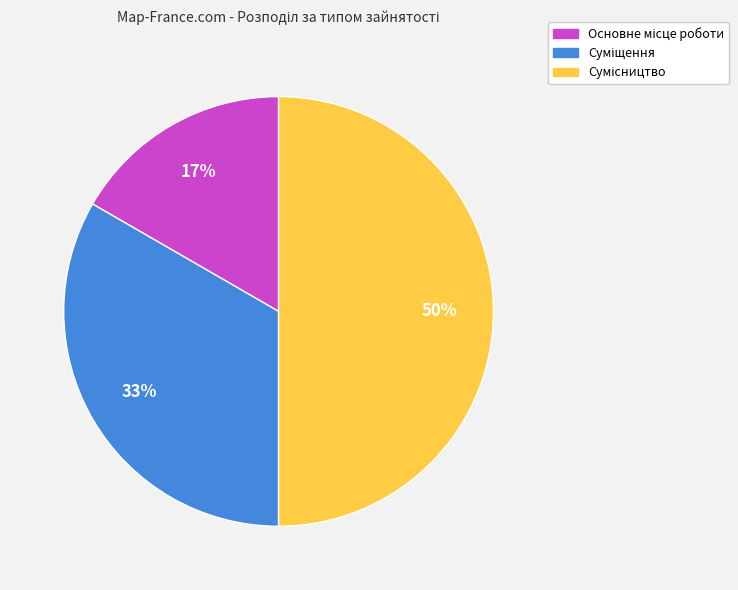

To the nearest percent, what is the average slice percentage?

33%